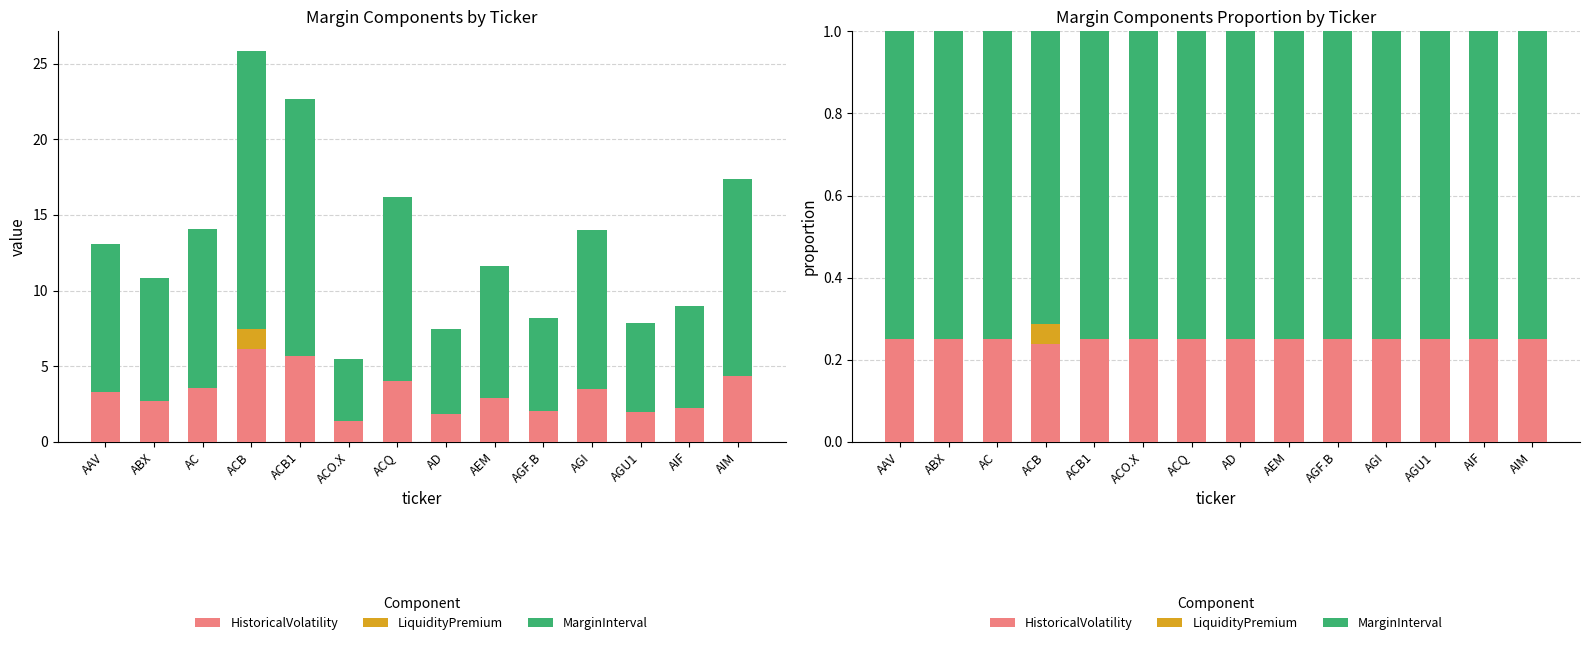

What is the spread (max minus min) of values at ABX?

0.7